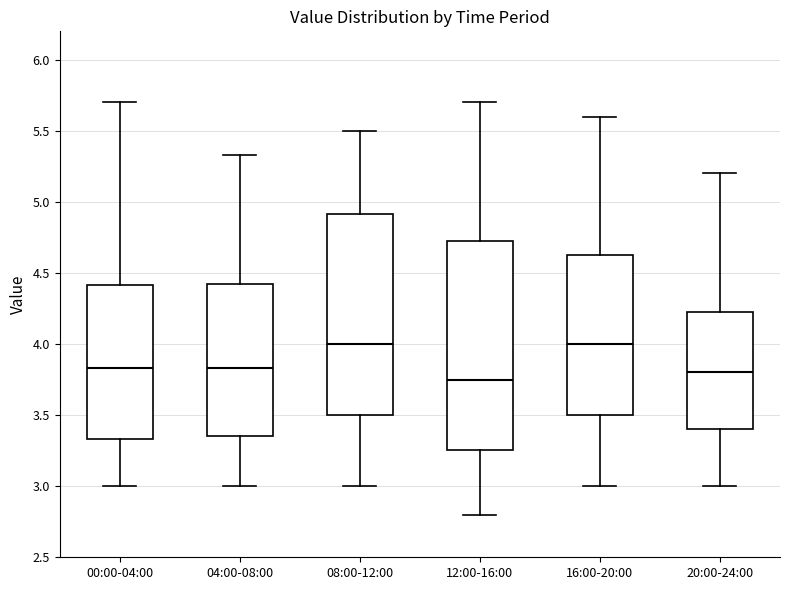

Reading left to right, read every box against the y-axis: the position of its median line, the range the box covers, and the ends of its whiskers. The values are not printed on the chart, so give them approximately, as read against the axis.

00:00-04:00: median 3.85, box 3.35 to 4.40, whiskers 3.00 to 5.70
04:00-08:00: median 3.85, box 3.35 to 4.45, whiskers 3.00 to 5.35
08:00-12:00: median 4.00, box 3.50 to 4.90, whiskers 3.00 to 5.50
12:00-16:00: median 3.75, box 3.25 to 4.75, whiskers 2.80 to 5.70
16:00-20:00: median 4.00, box 3.50 to 4.65, whiskers 3.00 to 5.60
20:00-24:00: median 3.80, box 3.40 to 4.25, whiskers 3.00 to 5.20